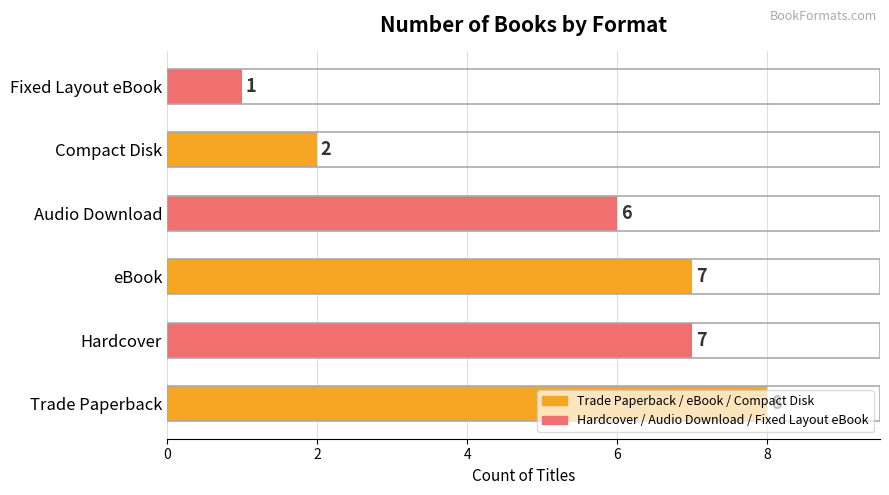

What is the smallest value displayed?

1